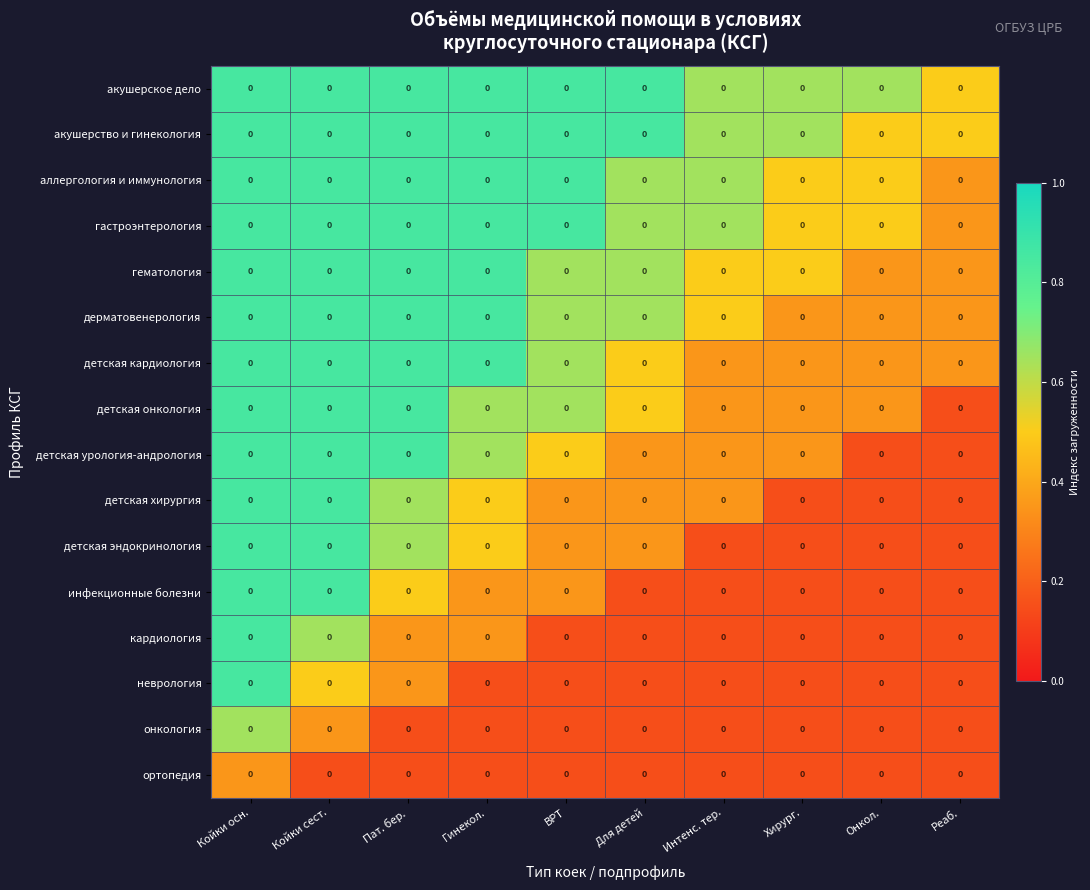

Between Гинекол. and Койки сест., which is larger?

Гинекол.